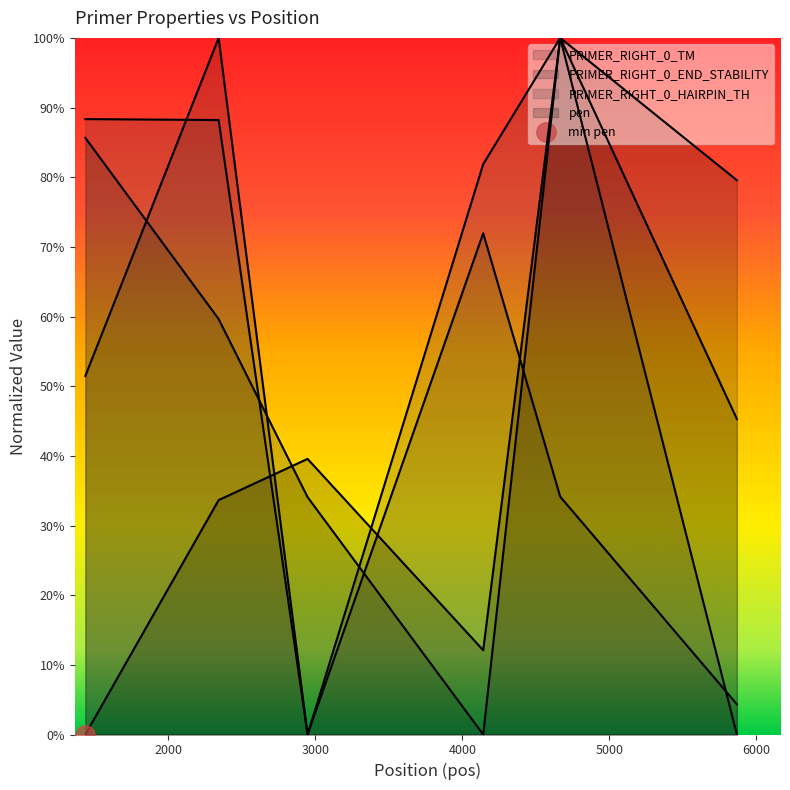

Reading left to right, list all the values displayed in this chart.

PRIMER_RIGHT_0_TM: 0.5	1.0	0.0	0.7	0.3	0.0
PRIMER_RIGHT_0_END_STABILITY: 0.9	0.6	0.3	0.0	1.0	0.5
PRIMER_RIGHT_0_HAIRPIN_TH: 0.9	0.9	0.0	0.8	1.0	0.0
pen: 0.0	0.3	0.4	0.1	1.0	0.8